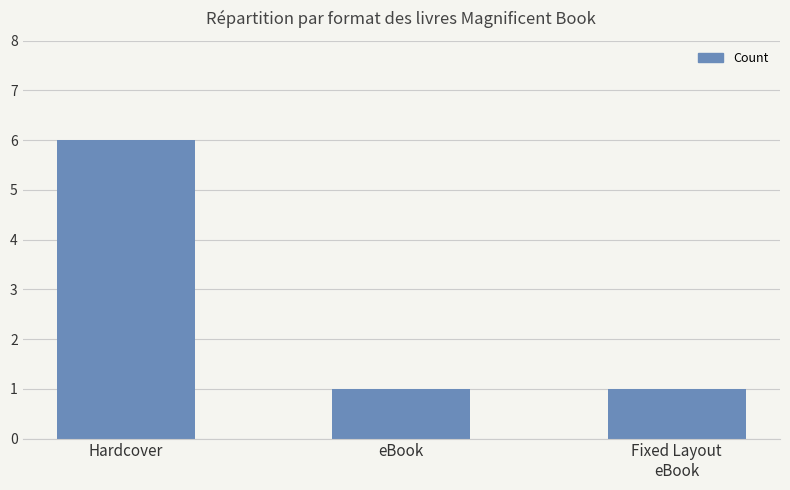

Is it true that the value at eBook is 1?

True